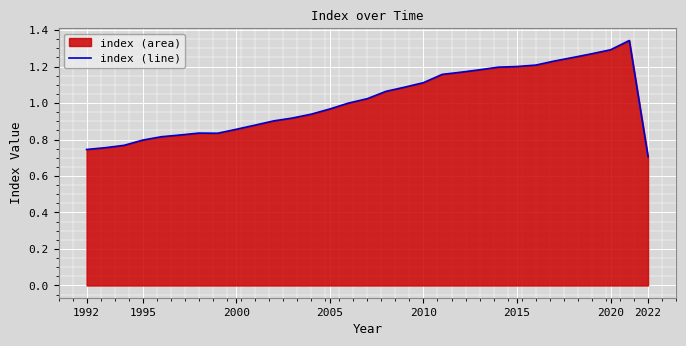

Is it true that the value at 2015 is 1.2?

True